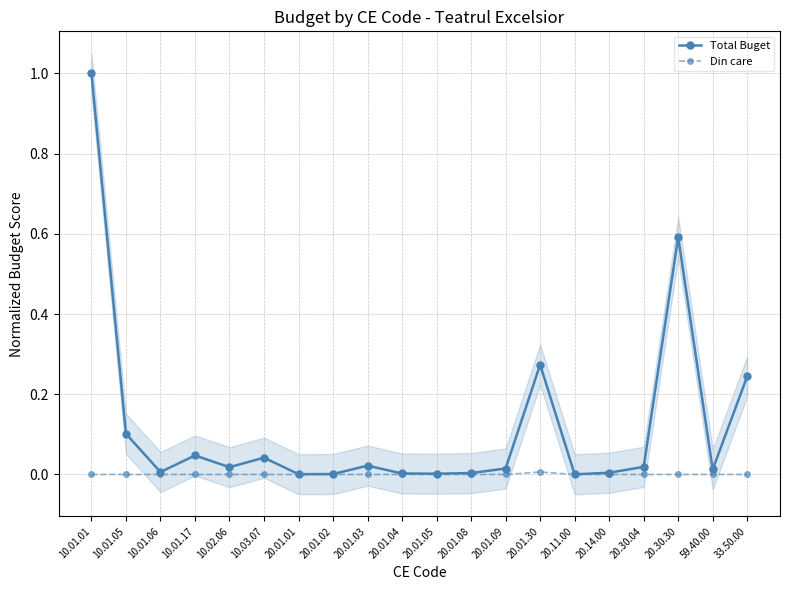

The Din care series shows 0.0 at 10.01.01. True or false?

True